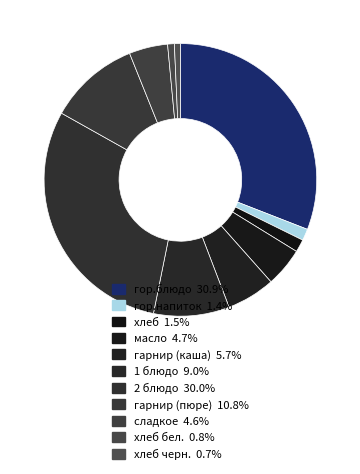

Does any single category account for the majority?

No